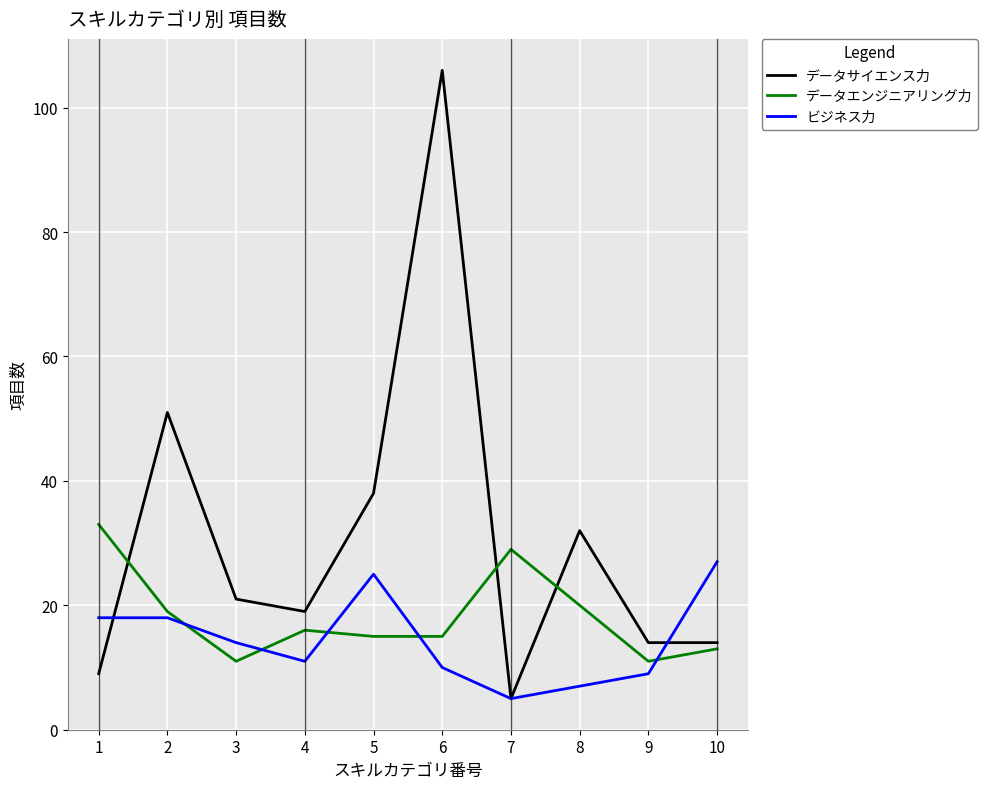

Rank the series by their average value, from lowest to highest.

ビジネス力, データエンジニアリング力, データサイエンス力